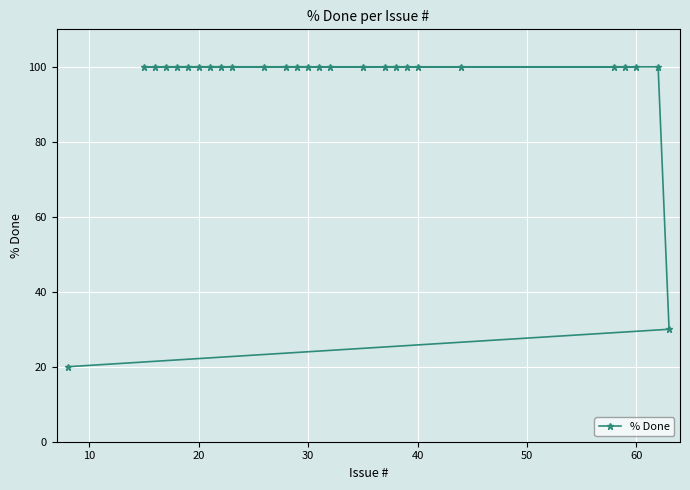

What is the sum of all values?

2550